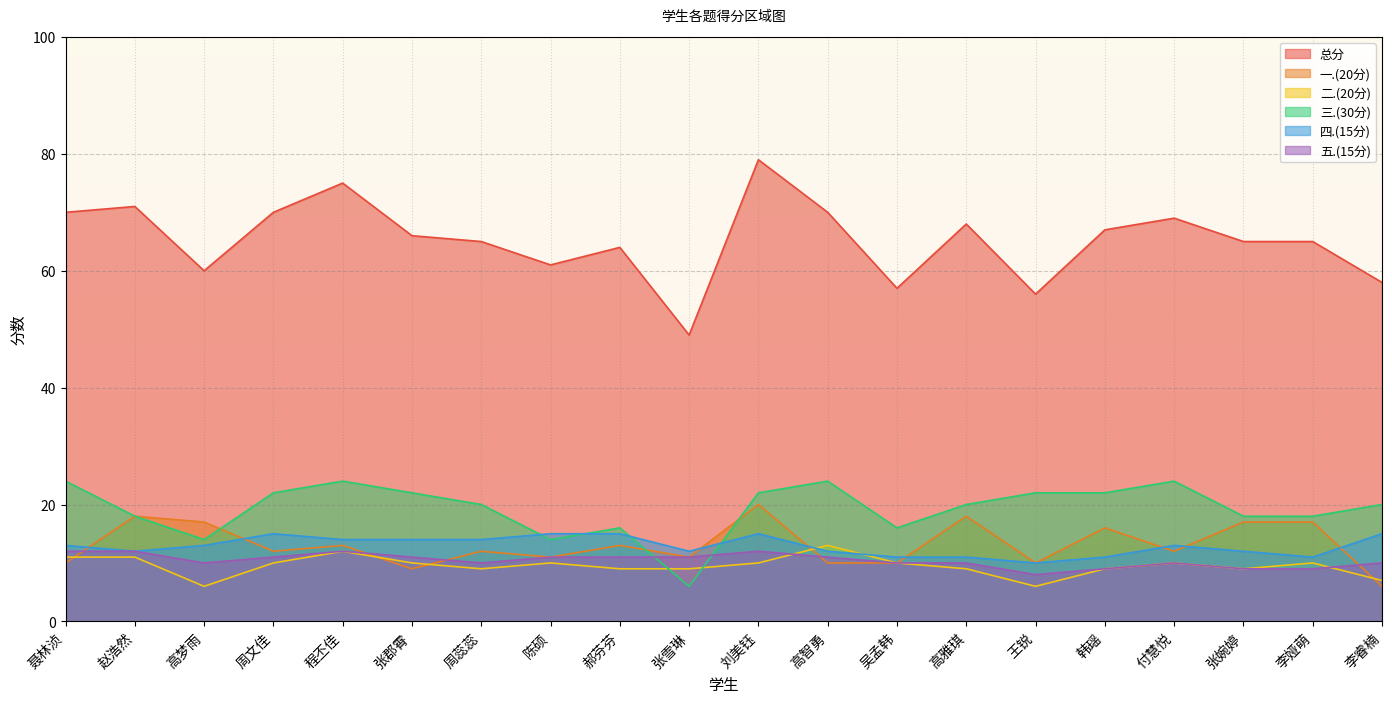

Reading left to right, what are all the values shown in this chart?

总分: 70	71	60	70	75	66	65	61	64	49	79	70	57	68	56	67	69	65	65	58
一.(20分): 10	18	17	12	13	9	12	11	13	11	20	10	10	18	10	16	12	17	17	6
二.(20分): 11	11	6	10	12	10	9	10	9	9	10	13	10	9	6	9	10	9	10	7
三.(30分): 24	18	14	22	24	22	20	14	16	6	22	24	16	20	22	22	24	18	18	20
四.(15分): 13	12	13	15	14	14	14	15	15	12	15	12	11	11	10	11	13	12	11	15
五.(15分): 12	12	10	11	12	11	10	11	11	11	12	11	10	10	8	9	10	9	9	10